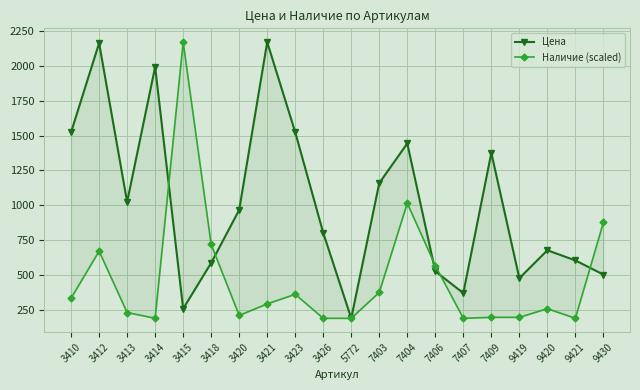

What is the difference between the maximum and second lowest values in the Наличие (scaled) series?

1985.0